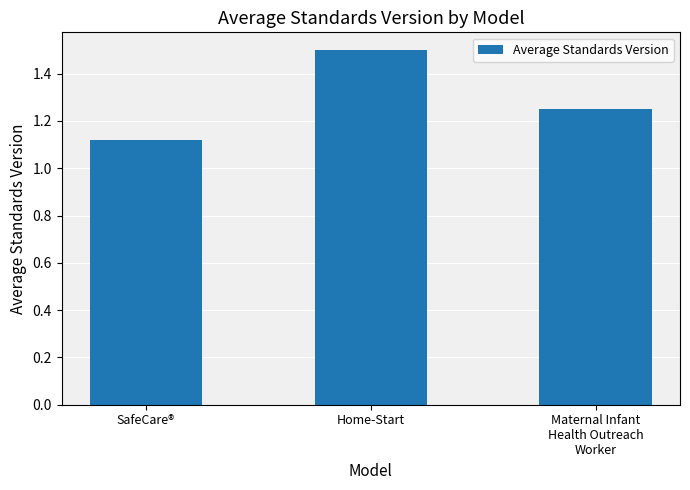

Which label corresponds to the largest value in the chart?

Home-Start